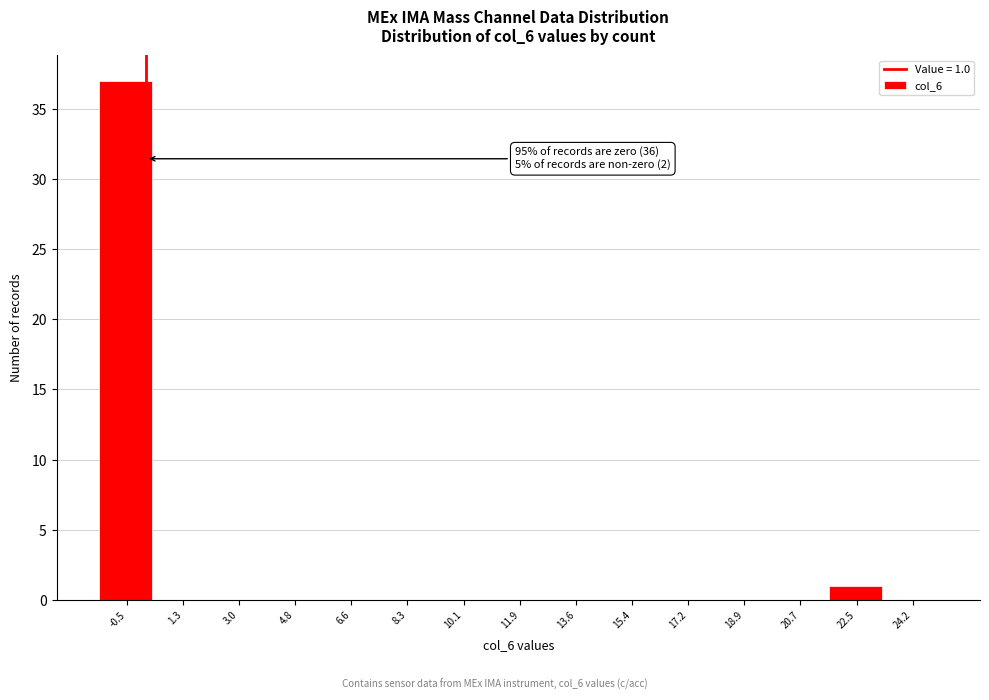

Reading left to right, transcribe all the data shown in this chart.

-0.5=37	1.3=0	3.0=0	4.8=0	6.6=0	8.3=0	10.1=0	11.9=0	13.6=0	15.4=0	17.2=0	18.9=0	20.7=0	22.5=1	24.2=0